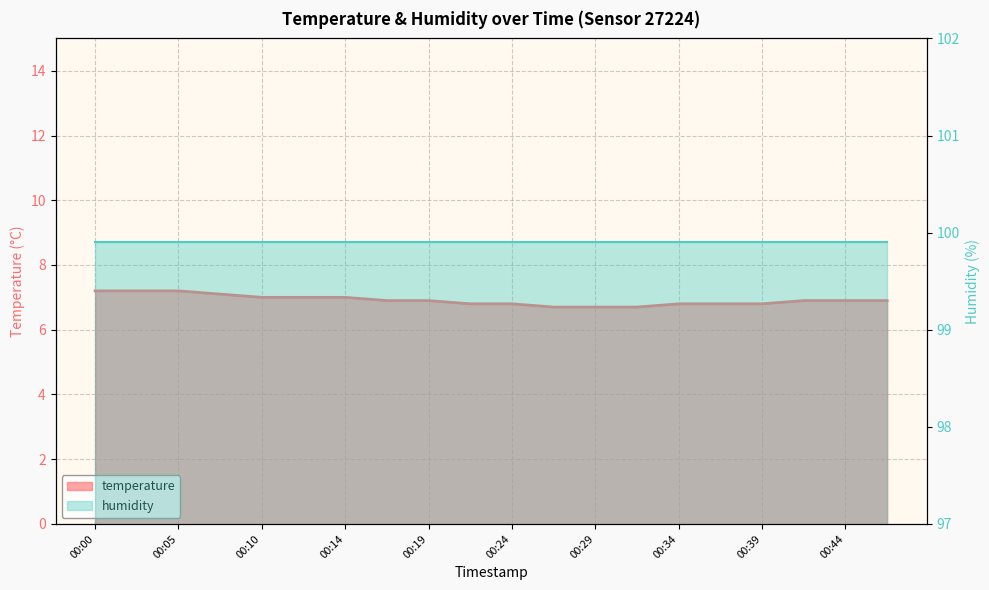

Is it true that the value at 00:22 is 10.3?

False